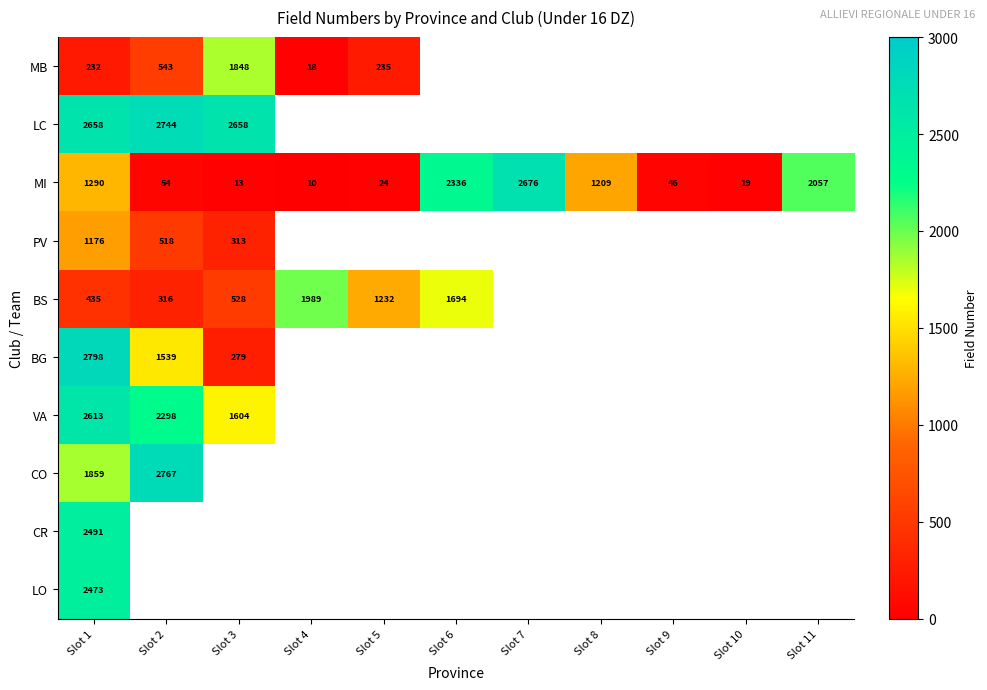

Count the number of data series in this chart.

10